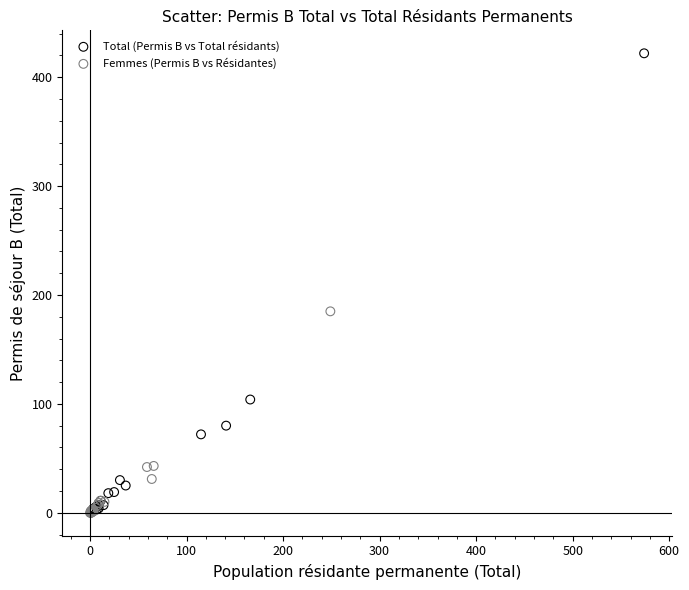

Which series has the widest spread of Y values?

Total (Permis B vs Total résidants)